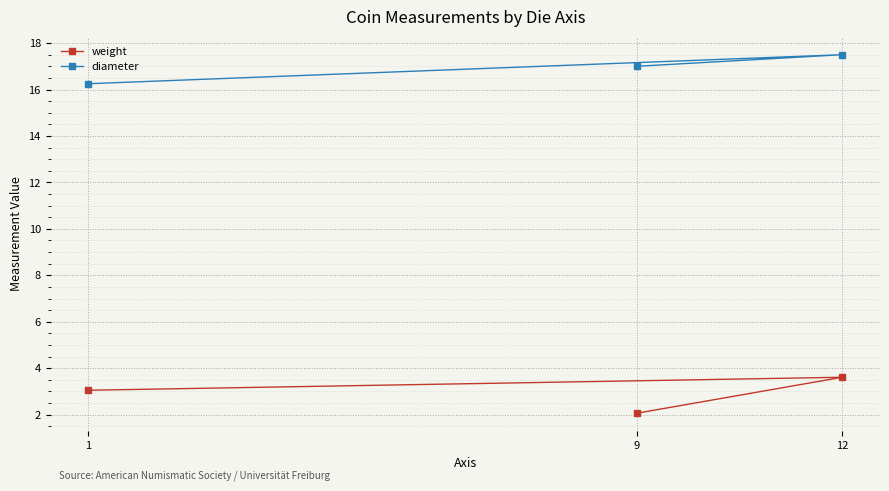

True or false: weight has a value of 2.1 at 9.

True